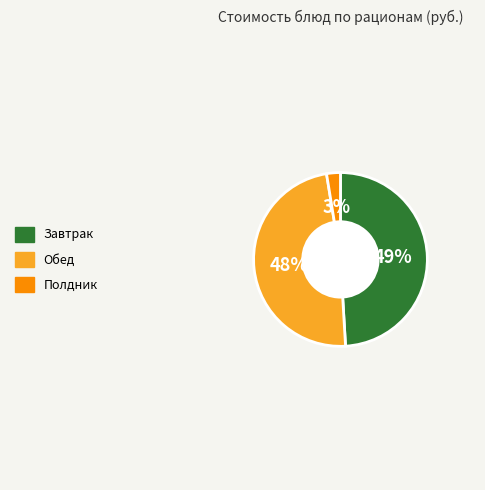

To the nearest percent, what is the difference between the largest and smallest slice percentages?

46%